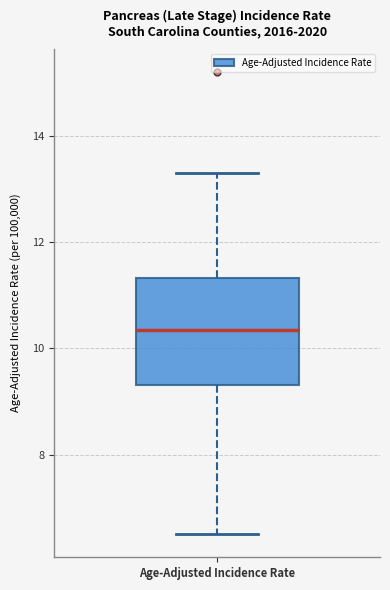

Read this box plot against the y-axis: the position of the median line, the range covered by the box, and the ends of both whiskers. The values are not printed on the chart, so give them approximately, as read against the axis.

median 10.4, box 9.4 to 11.4, whiskers 6.6 to 13.4